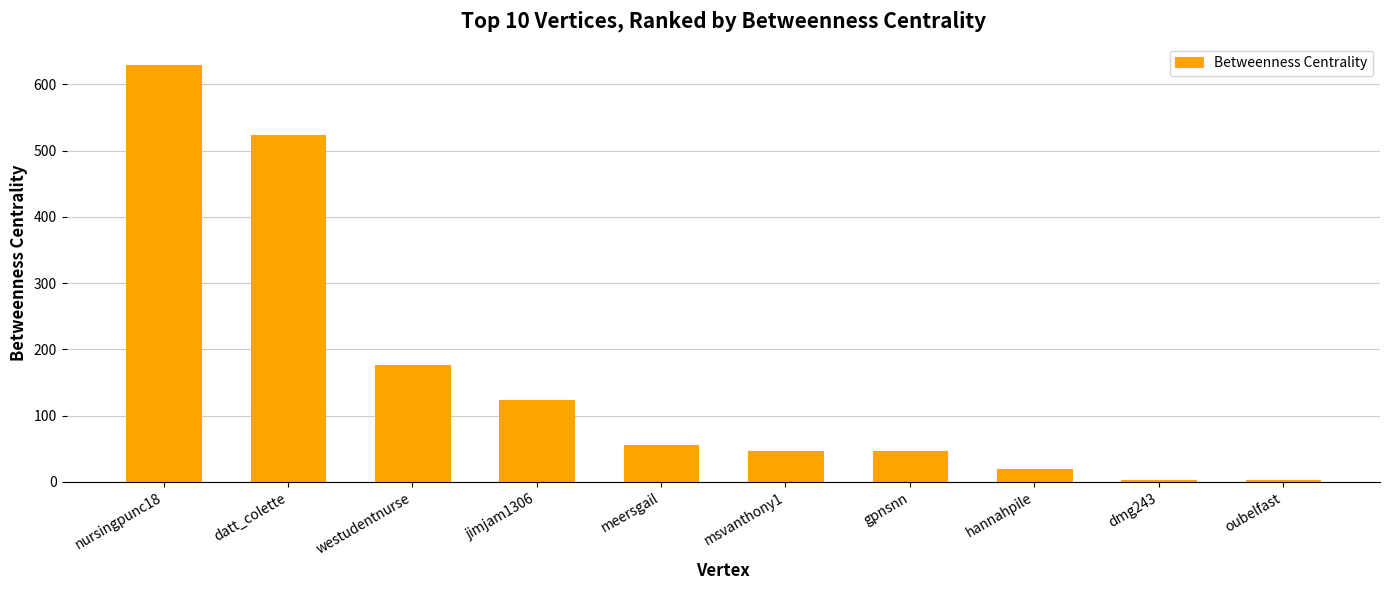

The value at westudentnurse is 280. True or false?

False